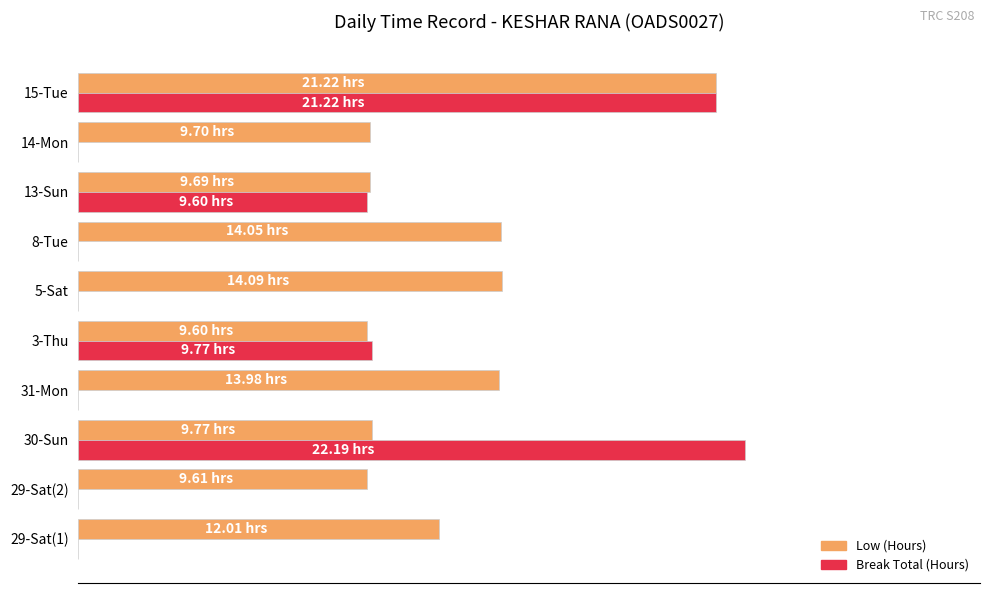

What are all the series names shown in the legend?

Low (Hours), Break Total (Hours)